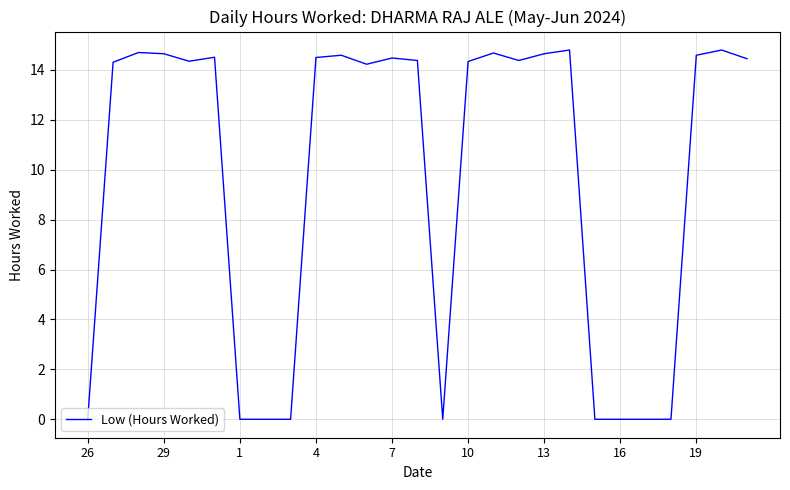

What is the difference between the maximum and minimum values?

14.8